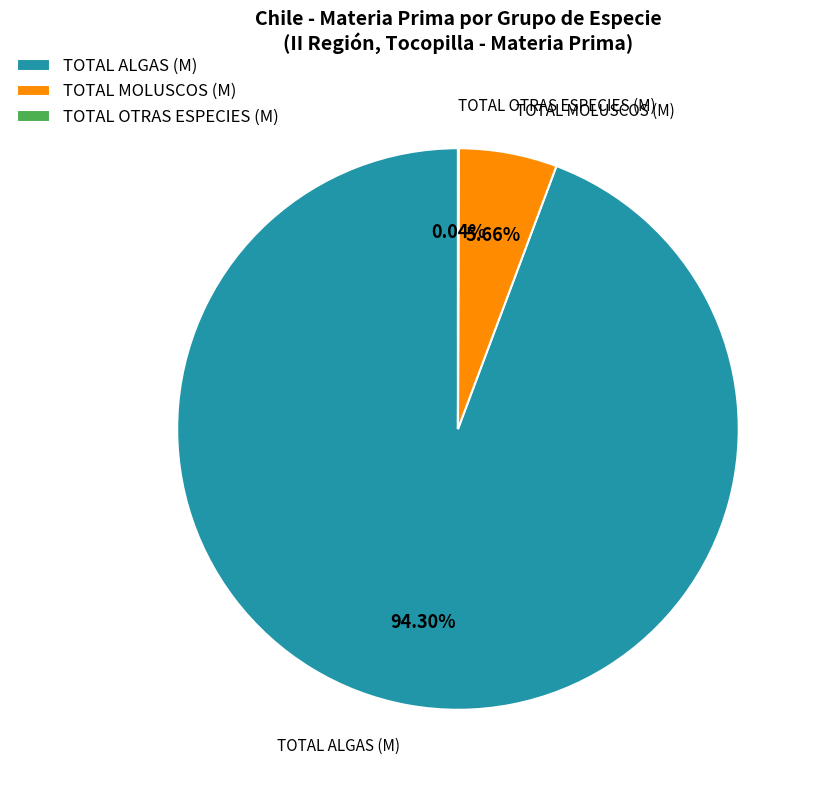

Combined, do TOTAL ALGAS (M) and TOTAL MOLUSCOS (M) account for over 50%?

Yes